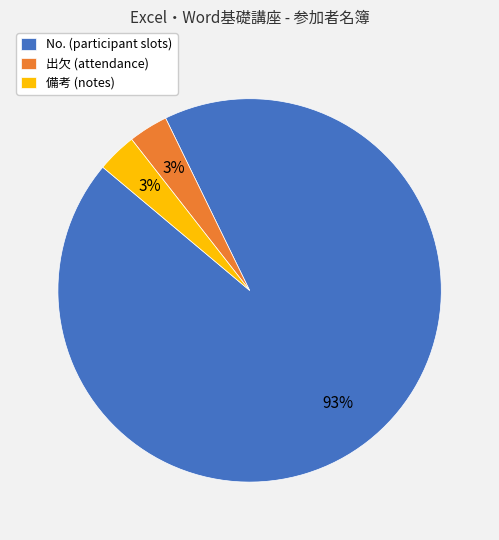

To the nearest percent, what is the combined percentage of No. and 出欠?

97%